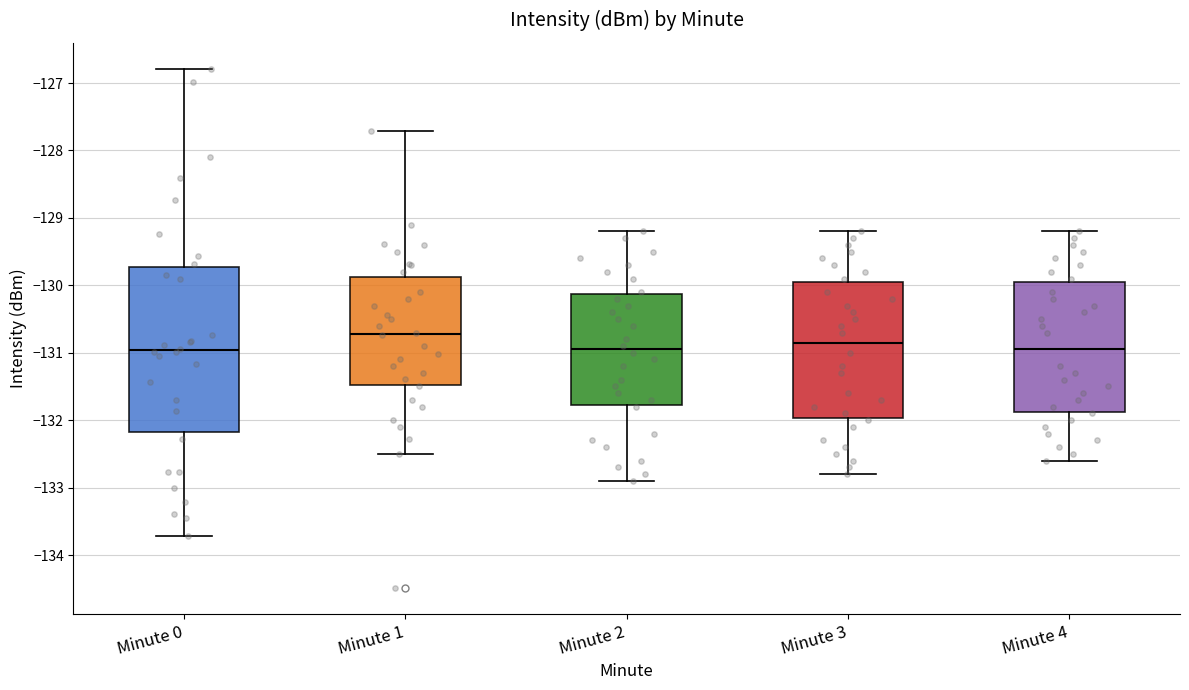

Which box is the tallest, from its lower edge to its upper edge?

Minute 0